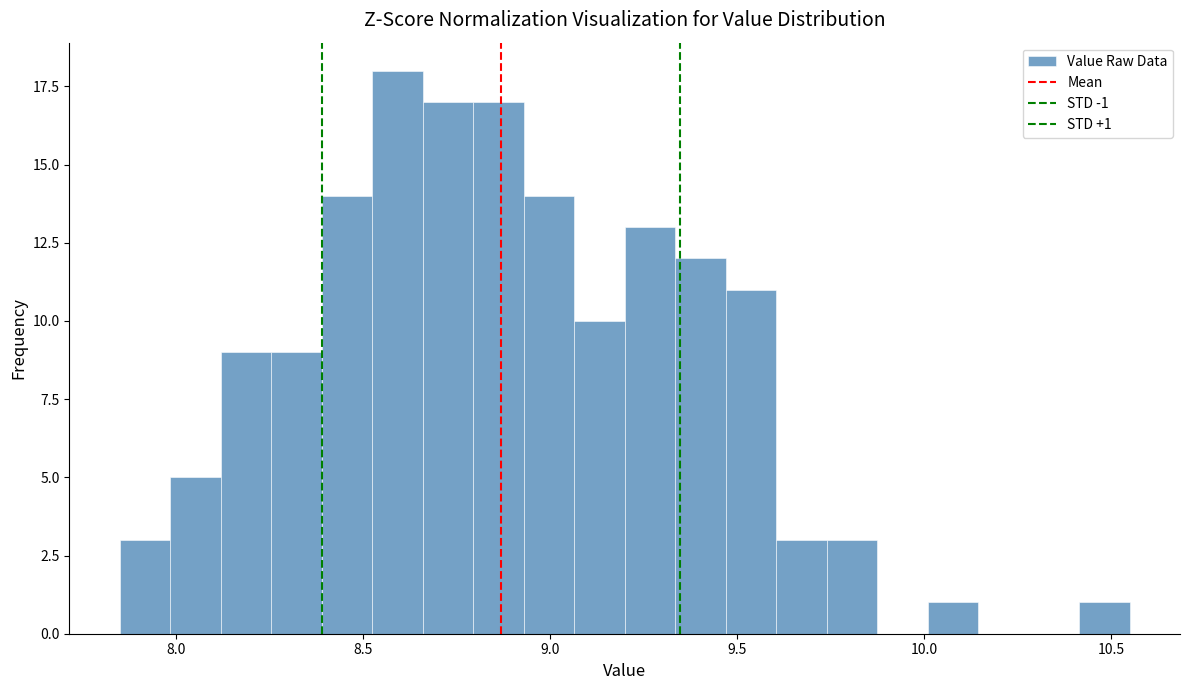

Around what value on the x-axis is the tallest bar? Give the approximate position of its centre, as read against the axis.

8.60